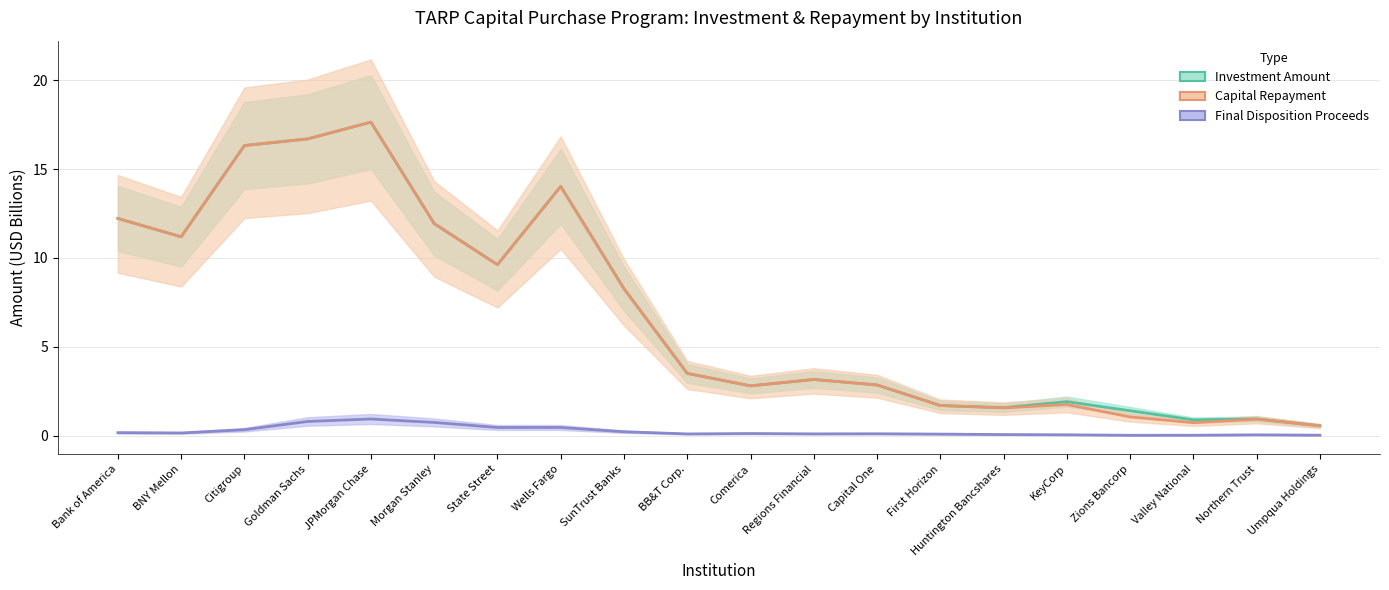

At how many categories does at least one series exceed 4?

9